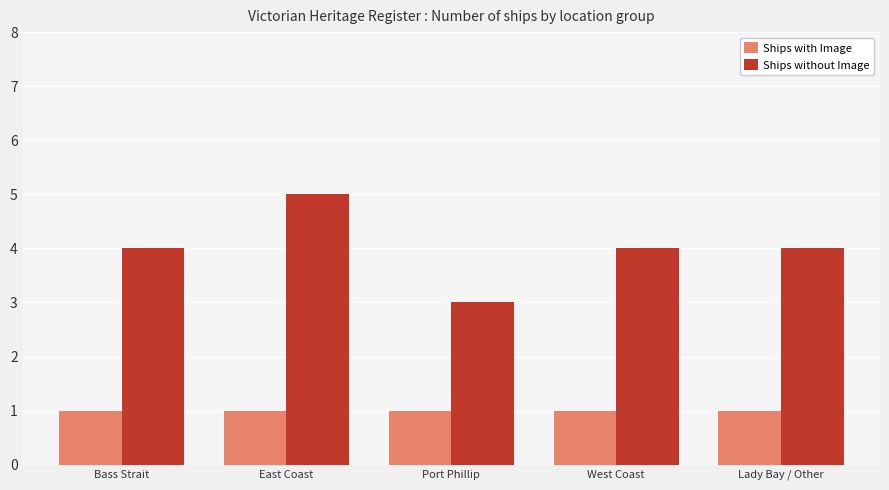

What is the difference between the Ships without Image values at East Coast and Lady Bay / Other?

1